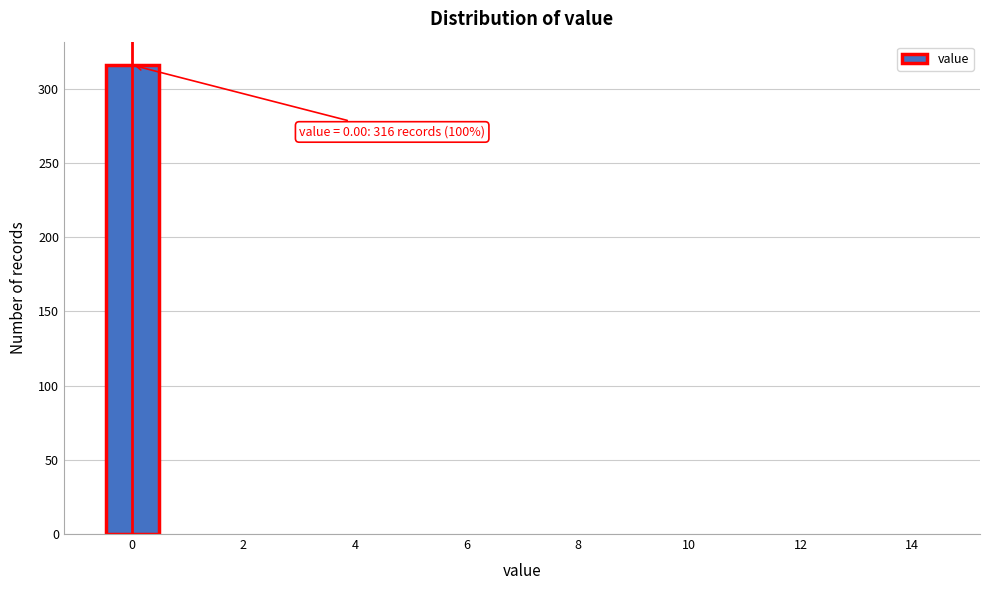

Which range on the x-axis has the tallest bar?

-0.5 to 0.5